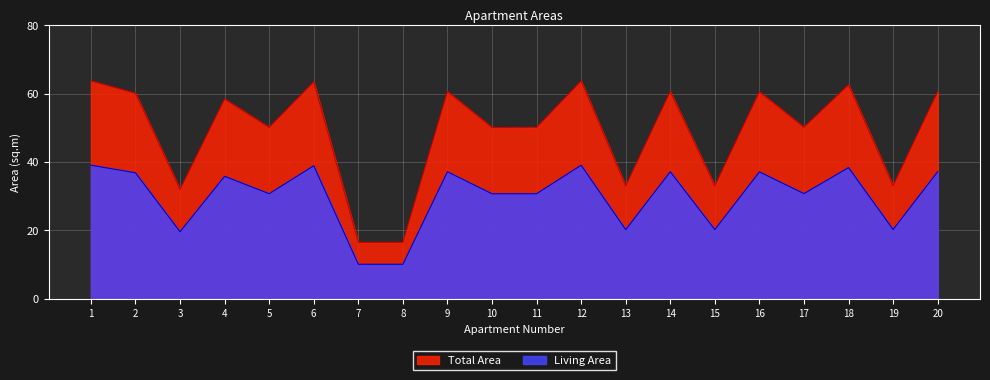

Is it true that Total Area equals 25.9 at 16?

False